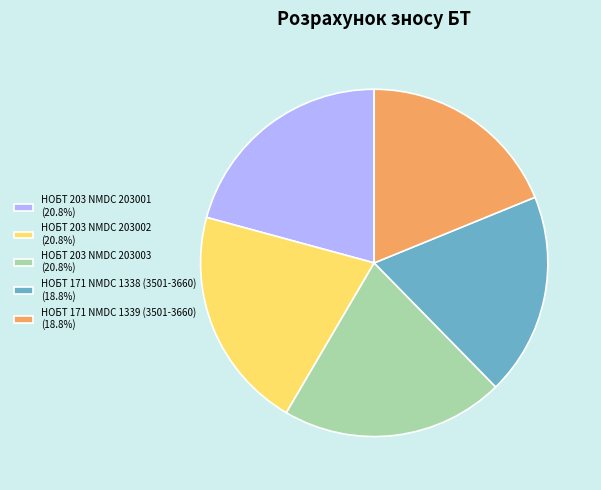

Does НОБТ 203 NMDC 203003 (20.8%) account for over 50% of the chart?

No